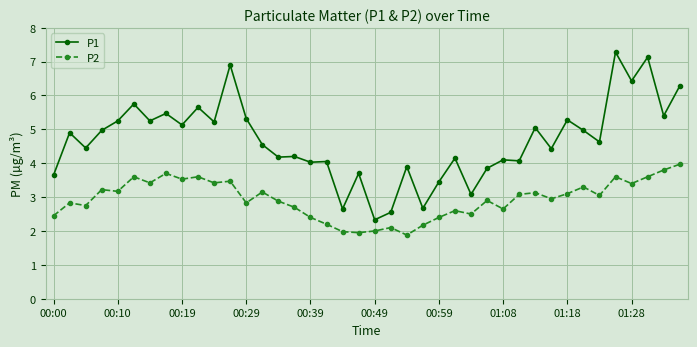

What is the average value of the P2 series?

2.9